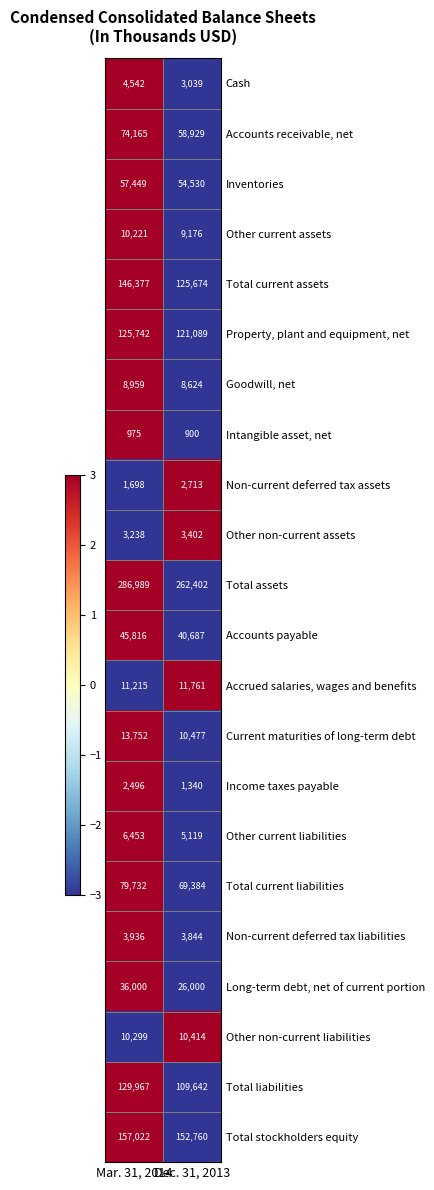

At which label is Non-current deferred tax assets closest to 2205?

Mar. 31, 2014